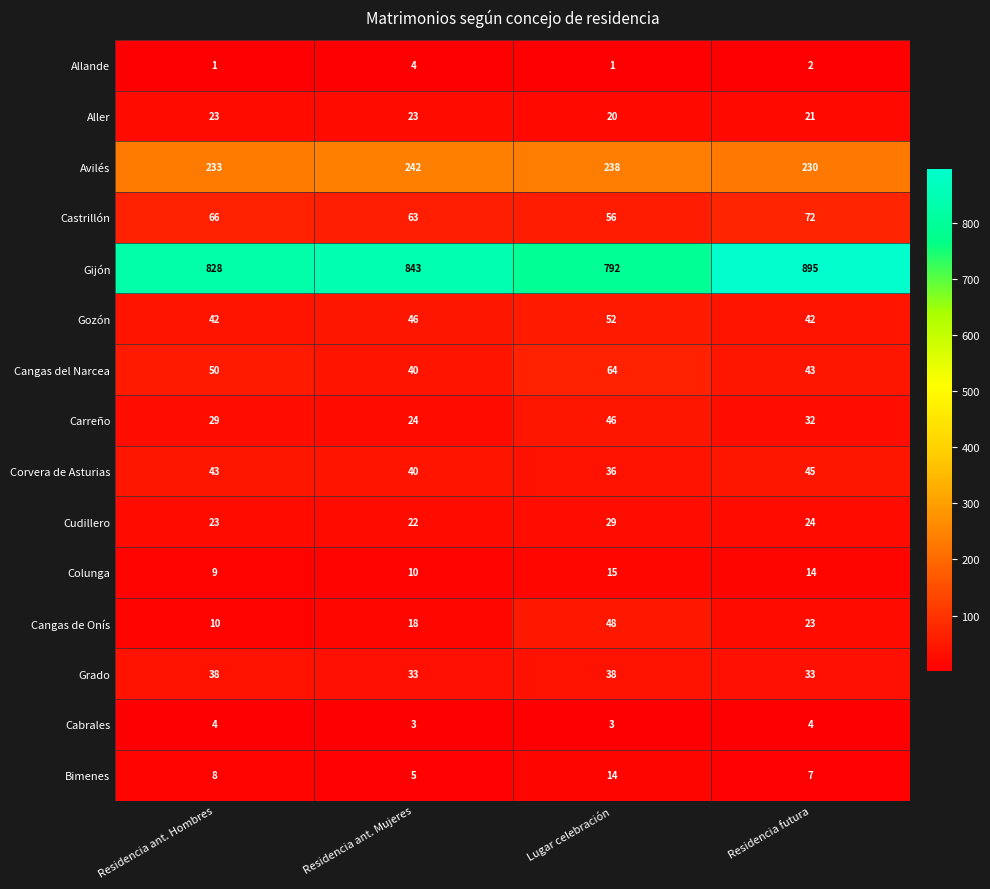

What is the maximum value shown in the chart?

895